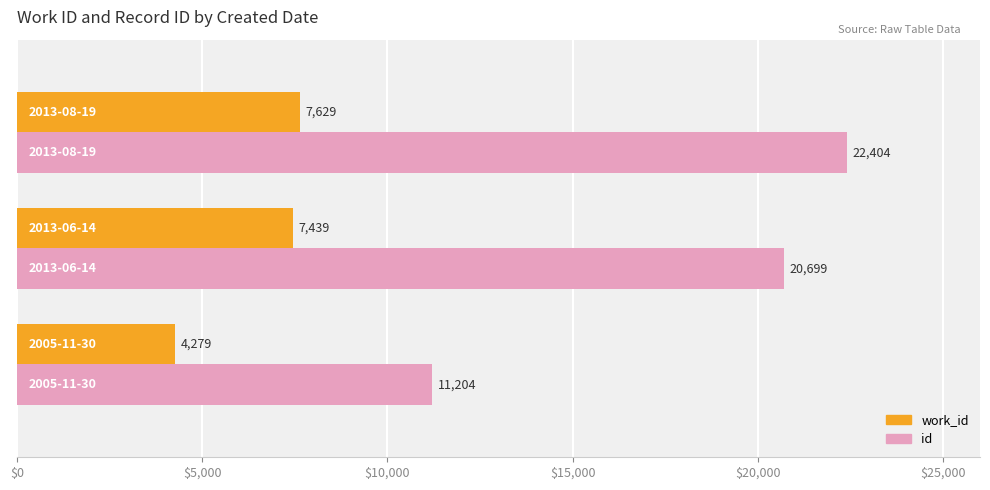

Which series has the largest total across all categories?

id